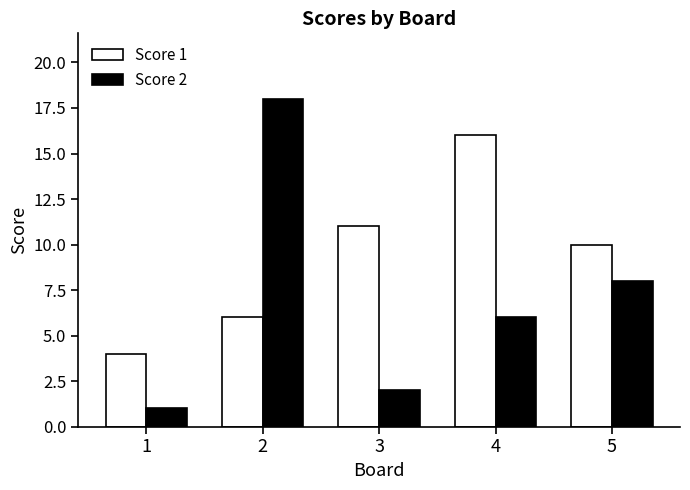

What are all the series names shown in the legend?

Score 1, Score 2